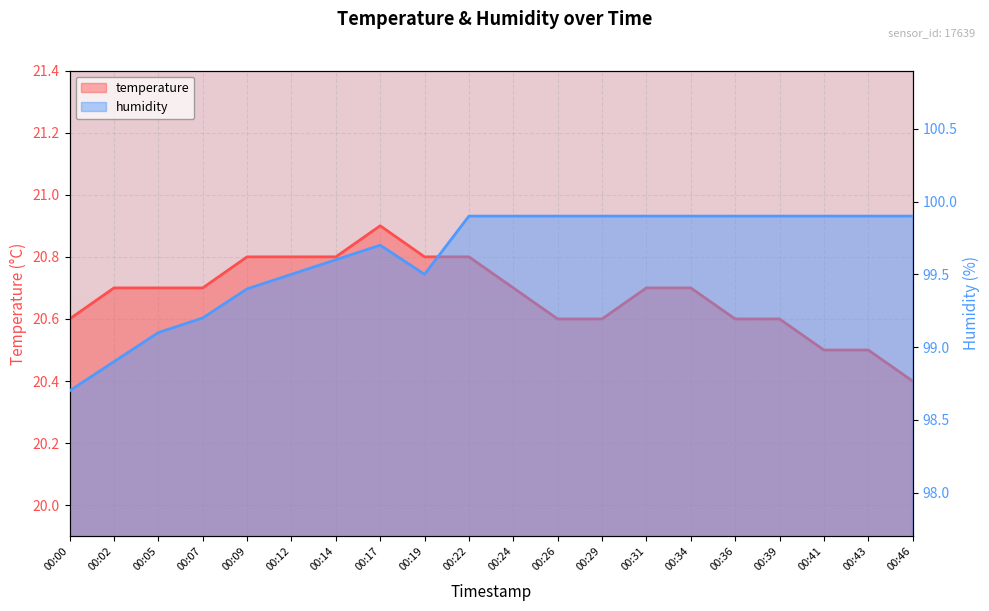

True or false: temperature and humidity cross at least once.

False